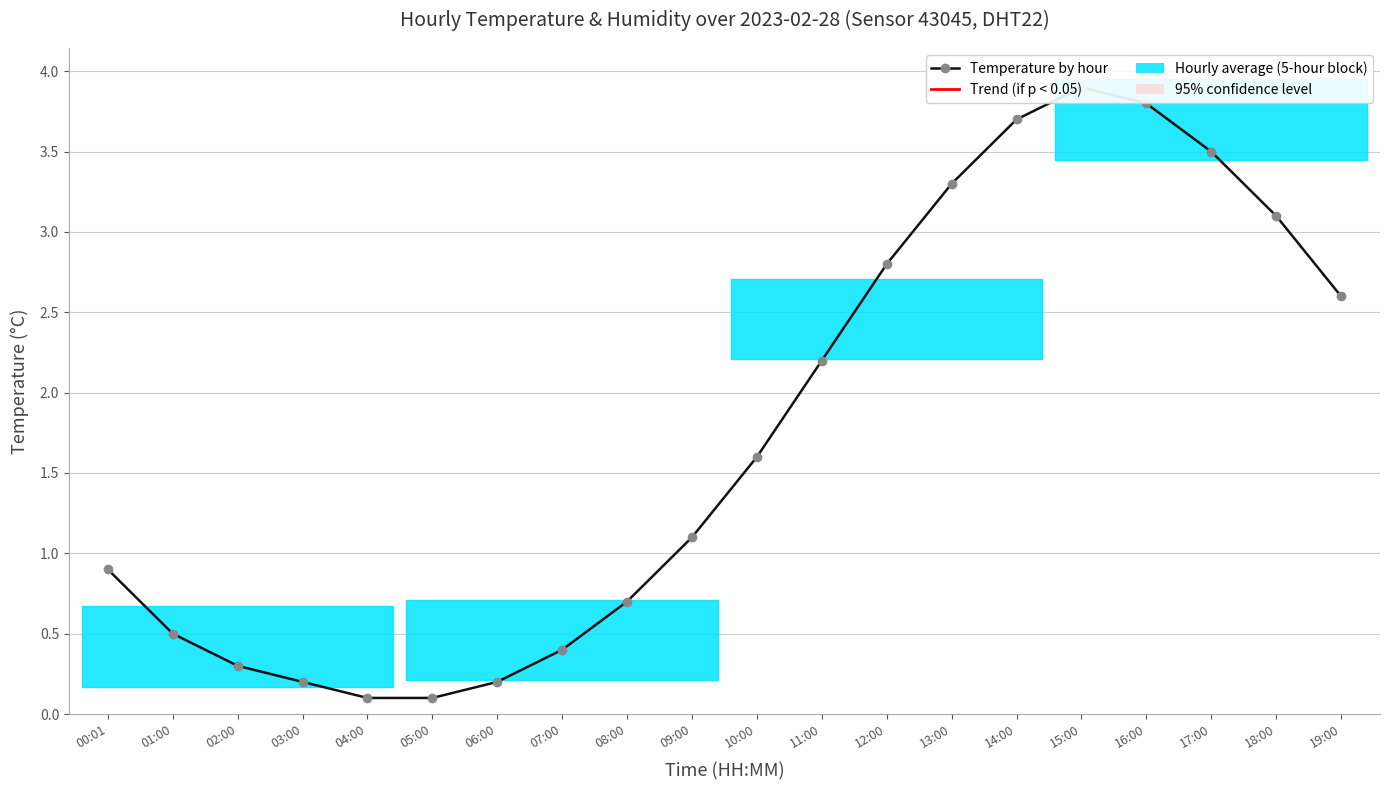

How many interior local peaks (higher than both neighbors) does the data have?

1